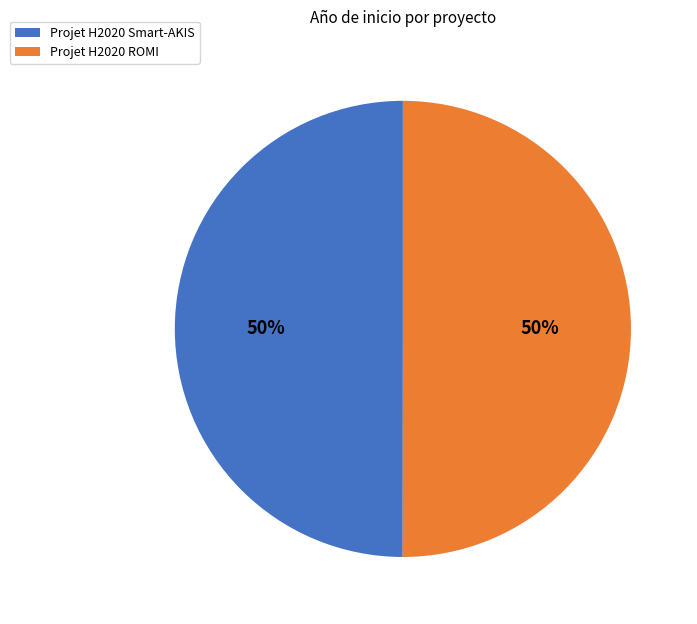

To the nearest percent, what percentage of the pie is Projet H2020 Smart-AKIS?

50%